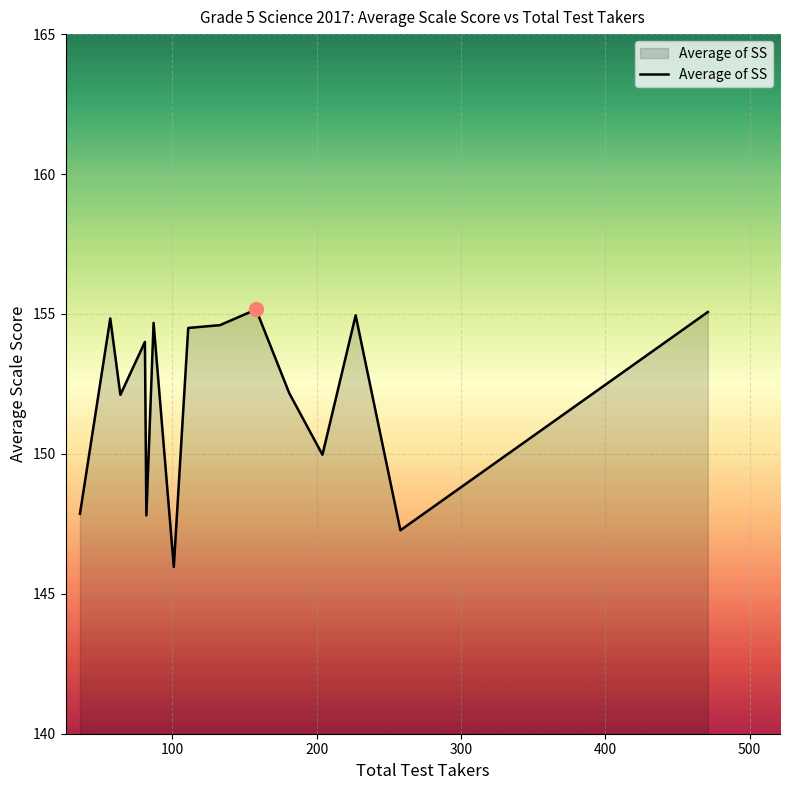

What is the difference between the maximum and minimum values?

9.2